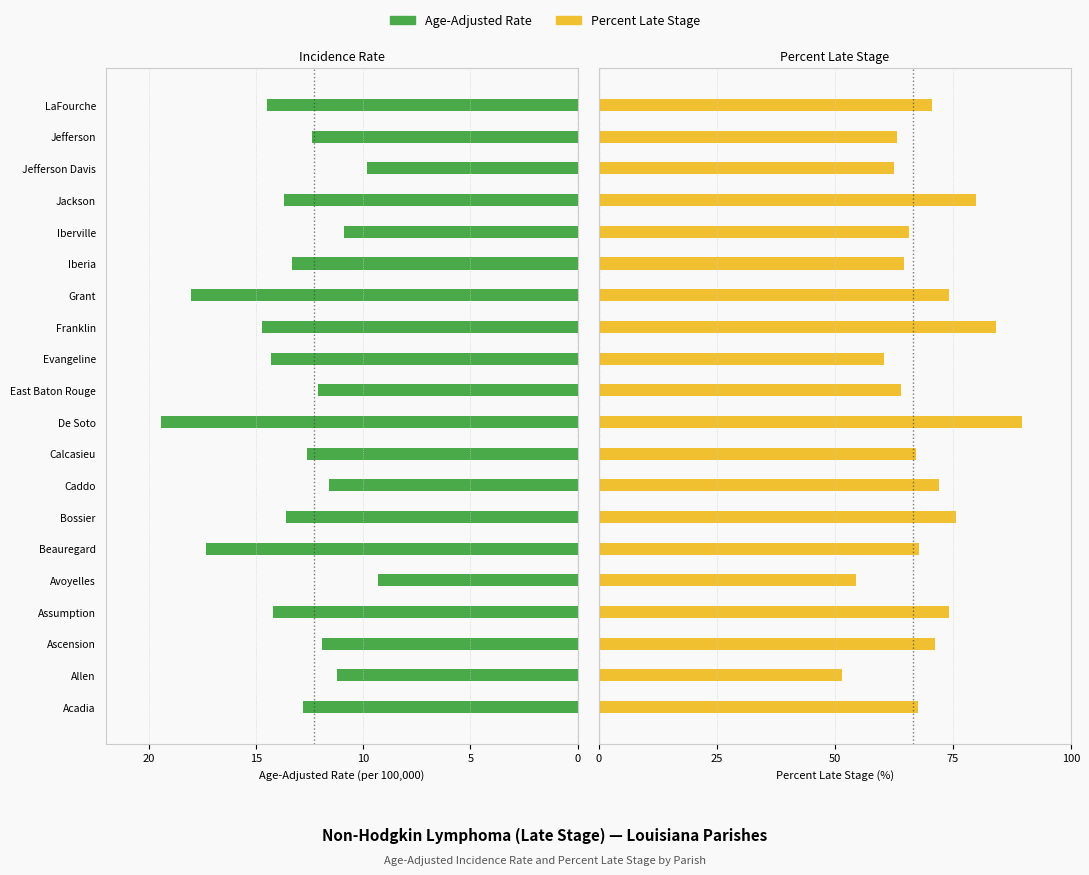

How many distinct data groups are displayed?

2